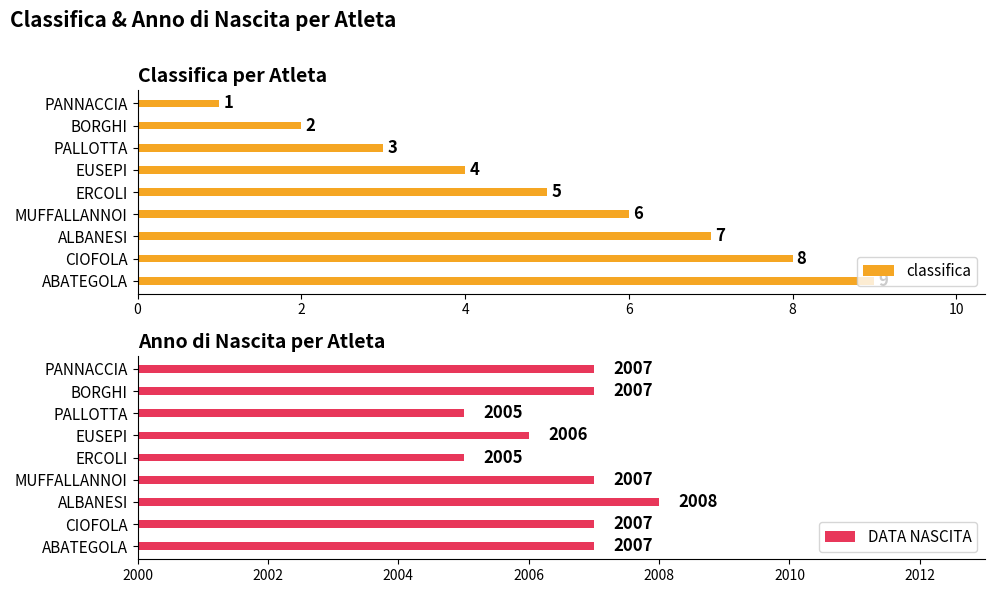

Count the classifica values in the range 3 to 7.

5